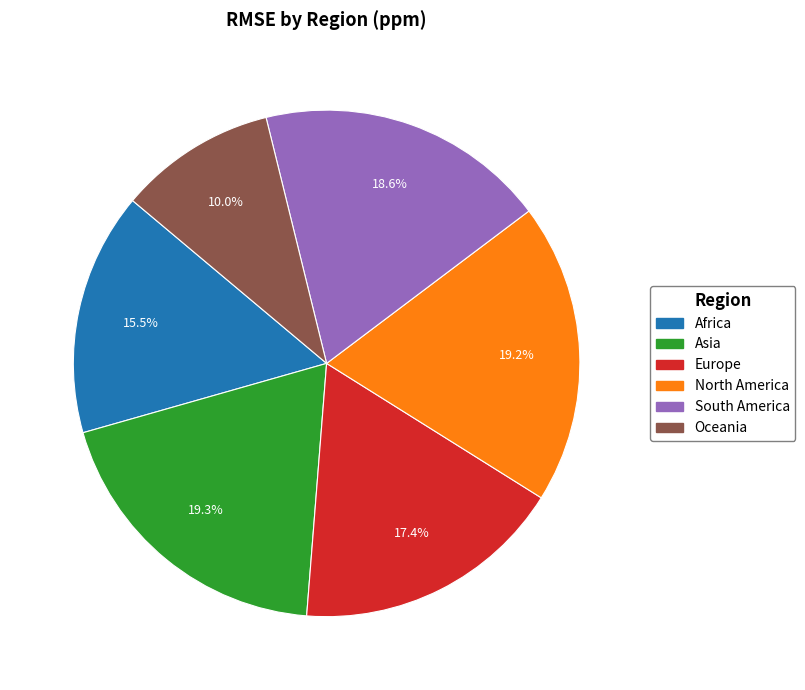

To the nearest percent, what is the combined percentage of Europe and South America?

36%